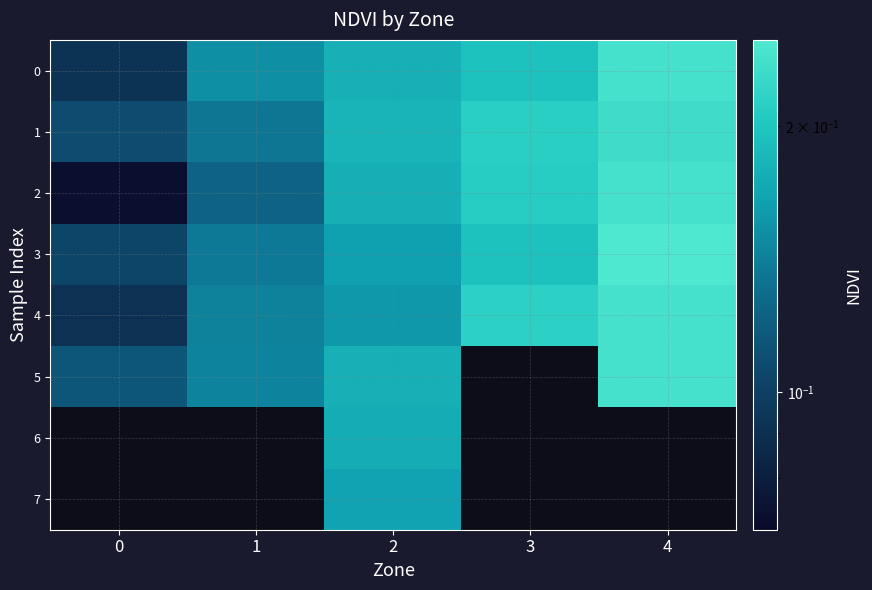

What is the sum of the 1 values at 4 and 1?

0.4